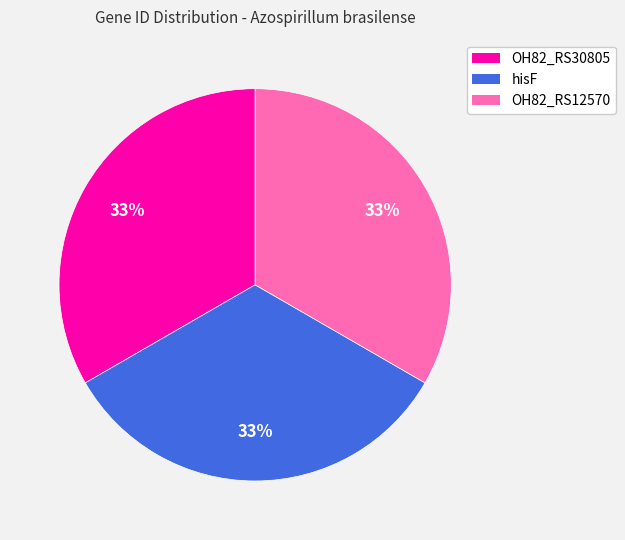

Is it true that OH82_RS30805 is 33% of the pie?

True